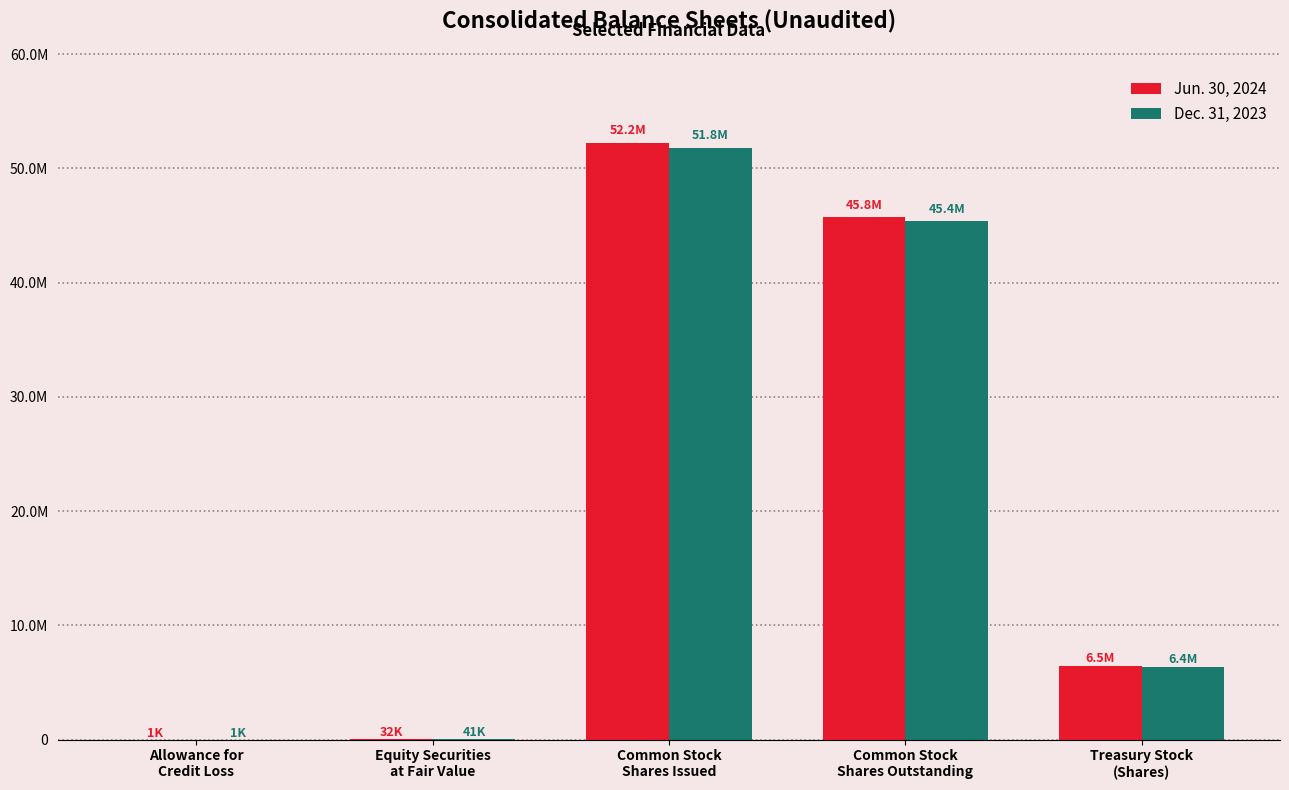

What are all the series names shown in the legend?

Jun. 30, 2024, Dec. 31, 2023